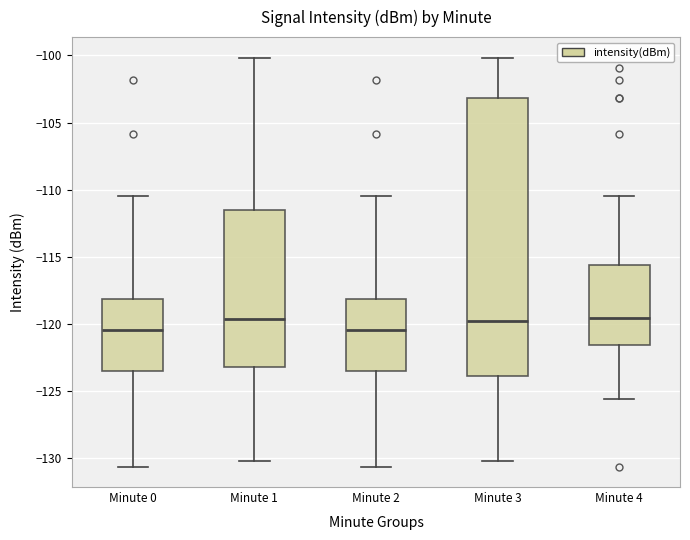

Where does the median line of the box for Minute 1 sit on the y-axis? The values are not printed on the chart, so give them approximately, as read against the axis.

-119.5